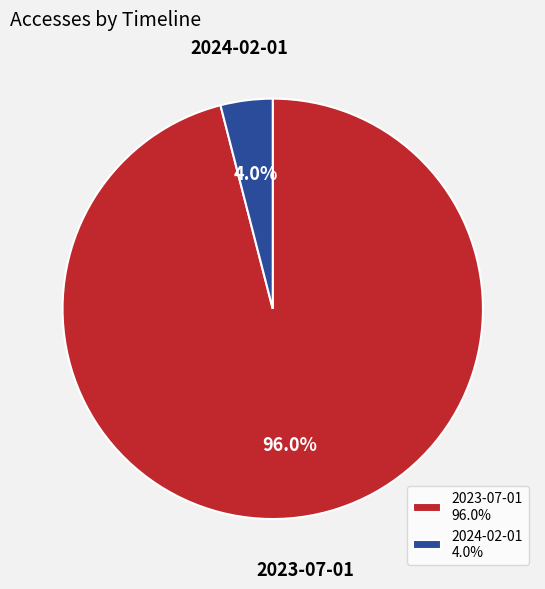

Does 2023-07-01 account for over 50% of the chart?

Yes